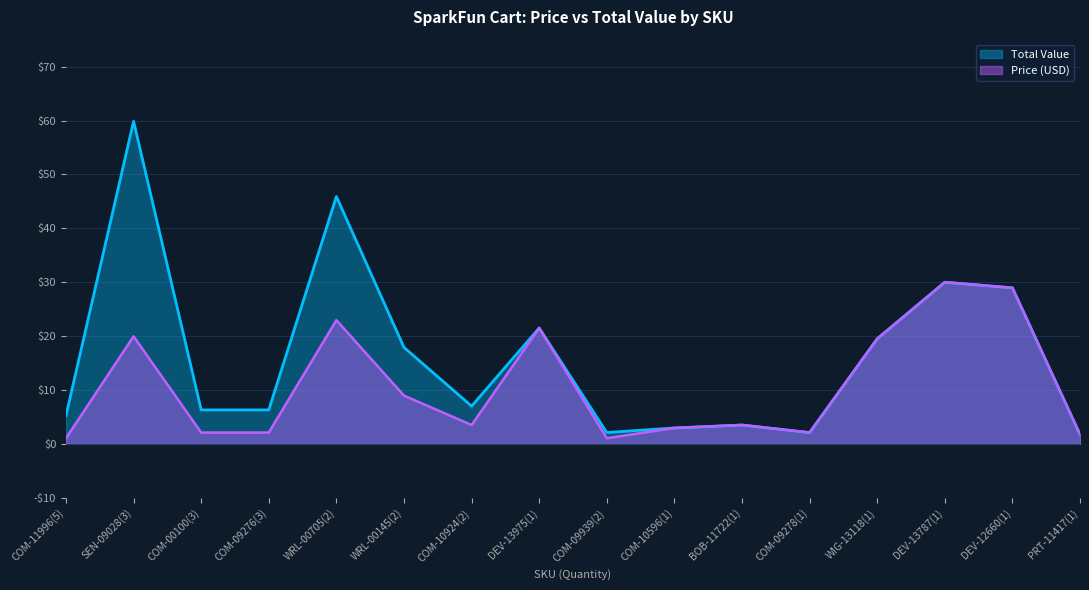

Which label corresponds to the largest value in the chart?

SEN-09028(3)